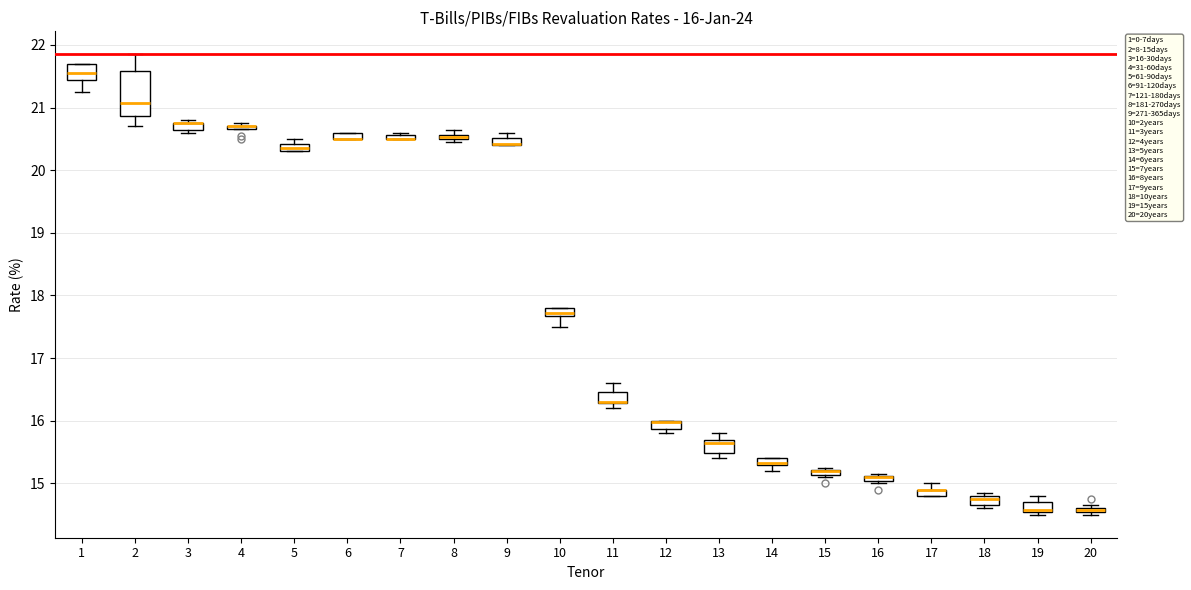

Which box is the tallest, from its lower edge to its upper edge?

2